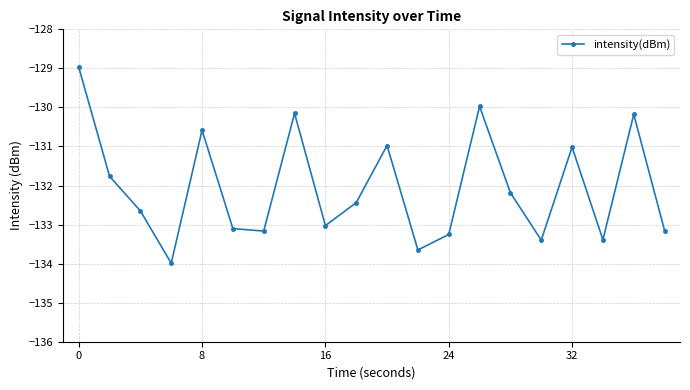

How many interior local valleys (lower than both neighbors) does the data have?

6